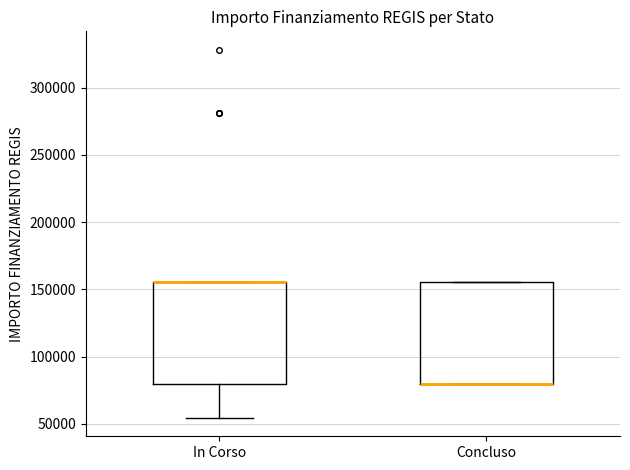

Where does the lower whisker of the box for In Corso end on the y-axis? The values are not printed on the chart, so give them approximately, as read against the axis.

55000